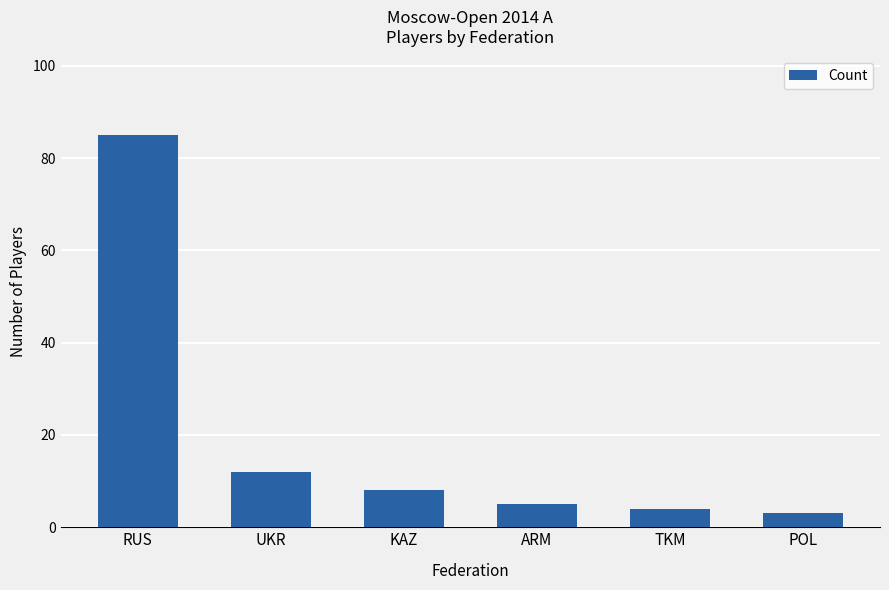

What is the label of the 2nd bar from the left?

UKR